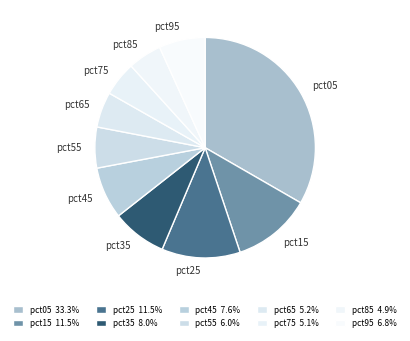

Is the sum of pct05 and pct45 greater than half?

No